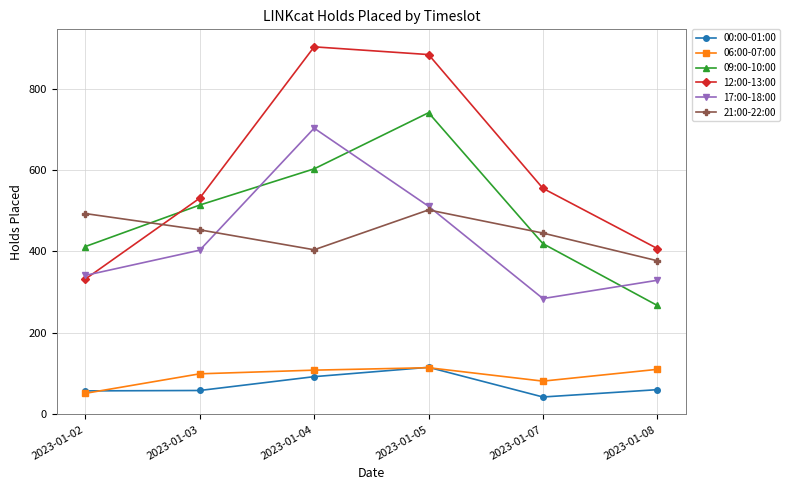

True or false: 00:00-01:00 has more than 2 interior local peaks.

False